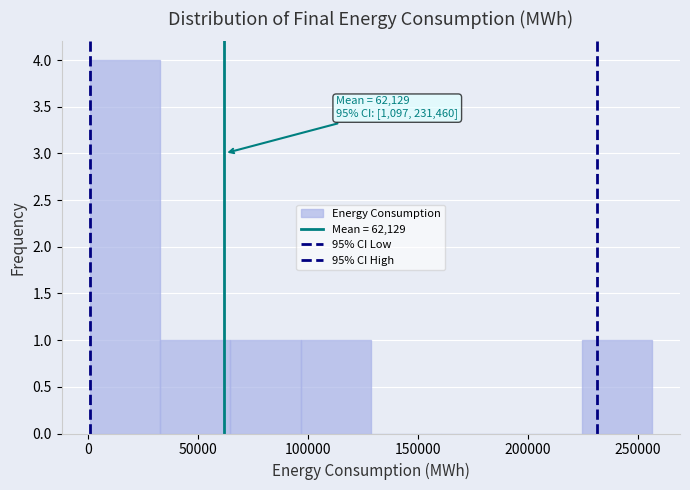

Which range on the x-axis has the tallest bar?

0 to 35000